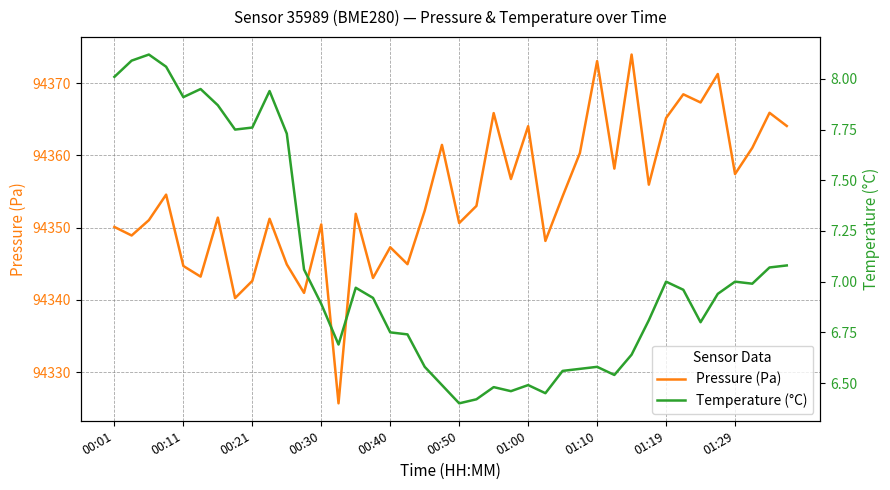

Which series has the largest range (max minus min)?

Pressure (Pa)